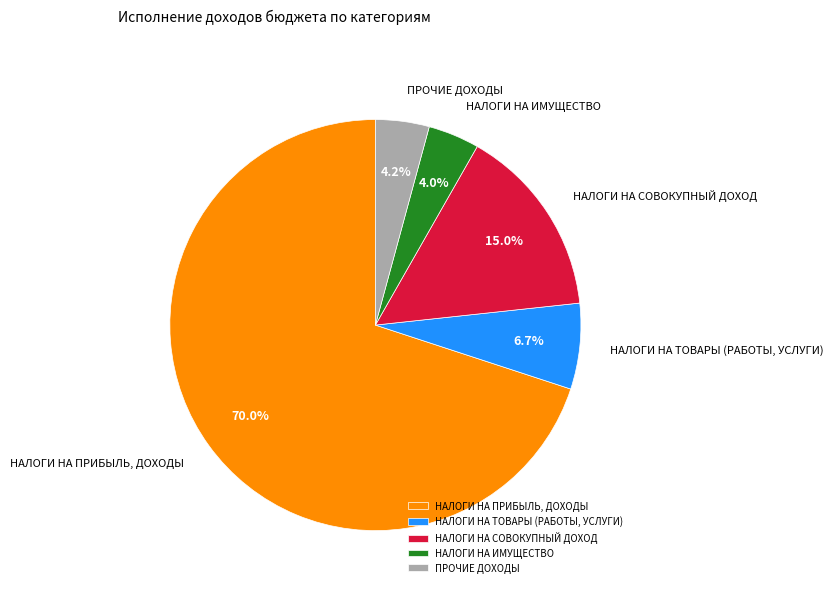

Is it true that НАЛОГИ НА СОВОКУПНЫЙ ДОХОД is 8% of the pie?

False